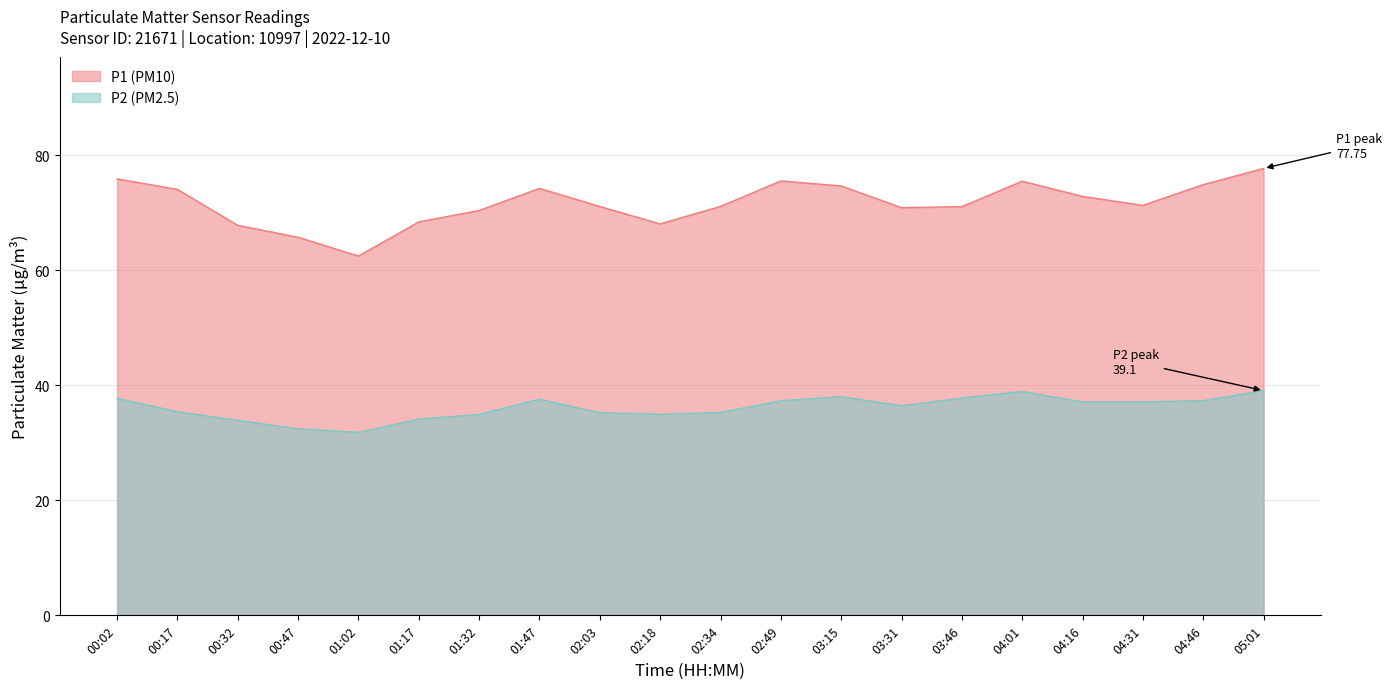

What are all the series names shown in the legend?

P1 (PM10), P2 (PM2.5)